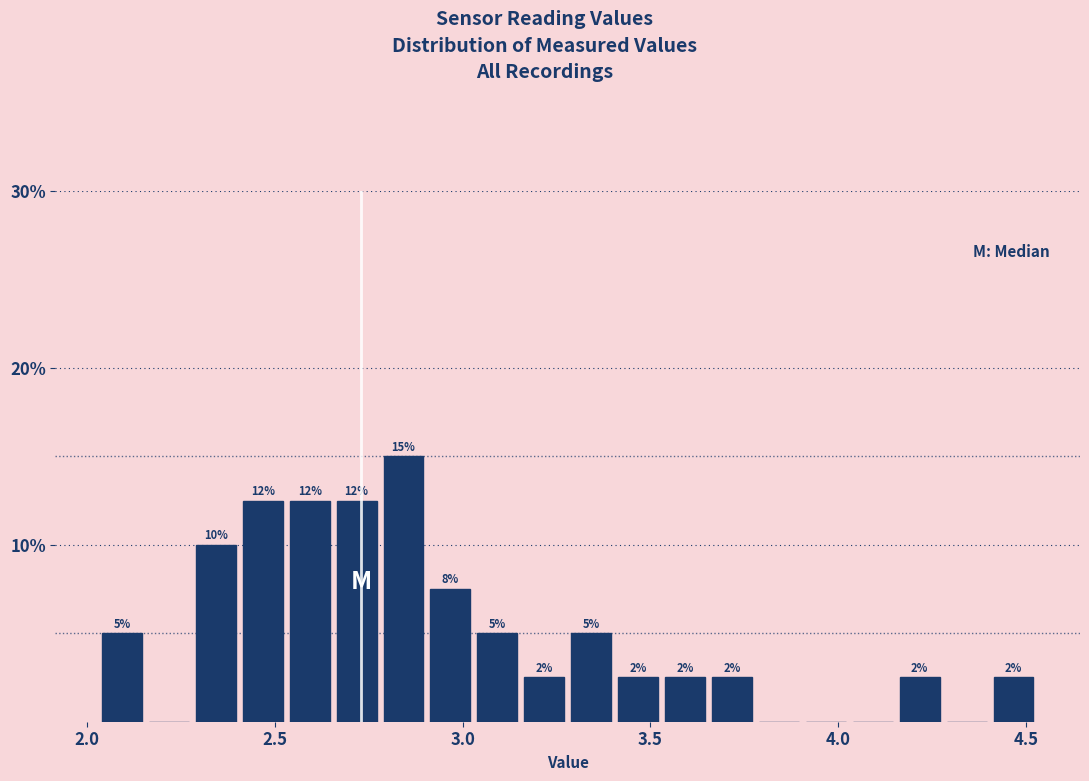

Read against the x-axis, roughly where is the centre of the tallest bar?

2.85